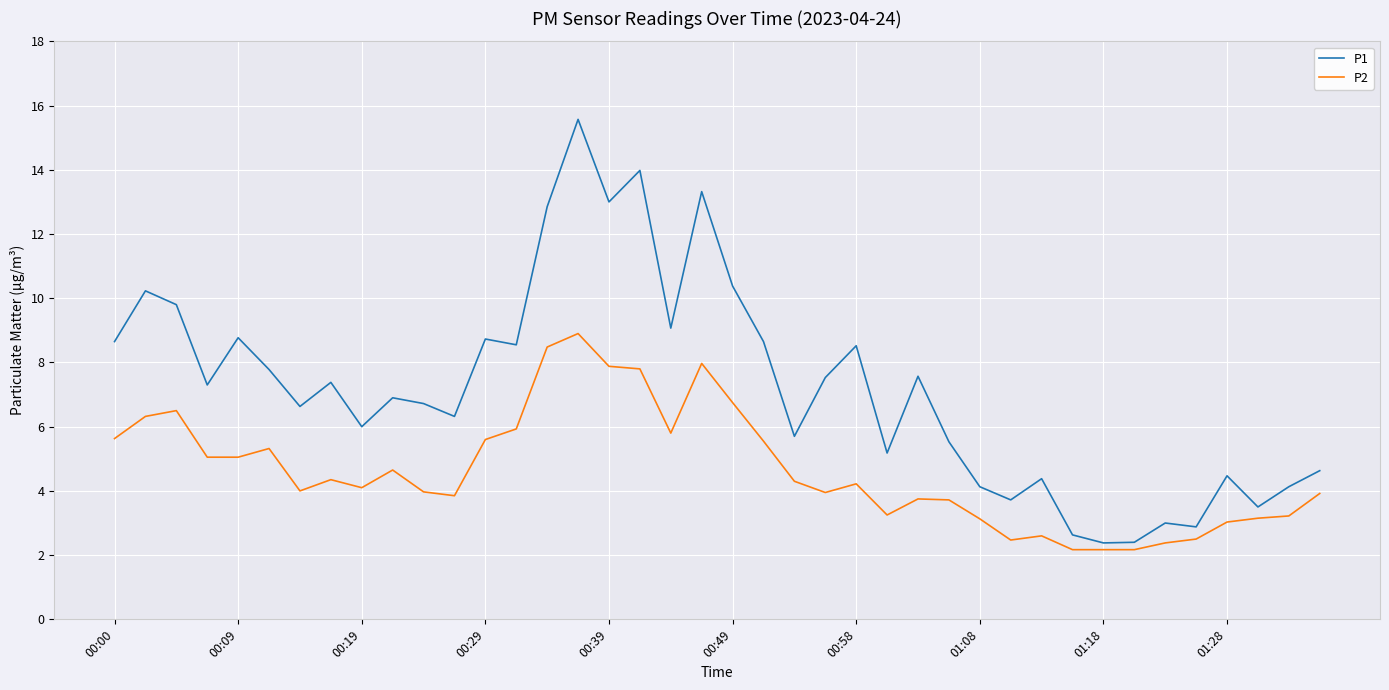

How many lines are shown in the chart?

2